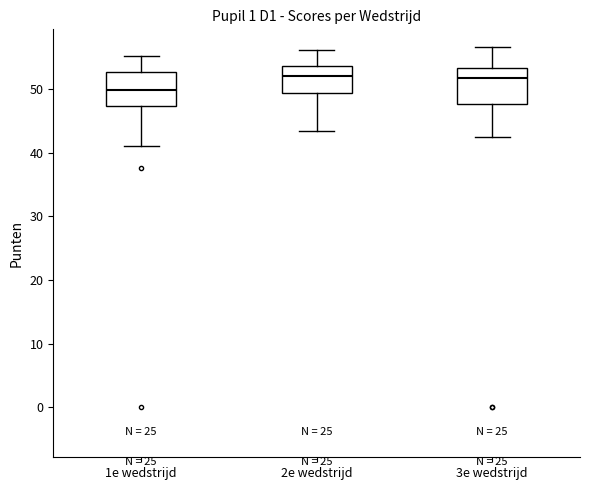

Where does the upper whisker of the box for 1e wedstrijd end on the y-axis? The values are not printed on the chart, so give them approximately, as read against the axis.

55